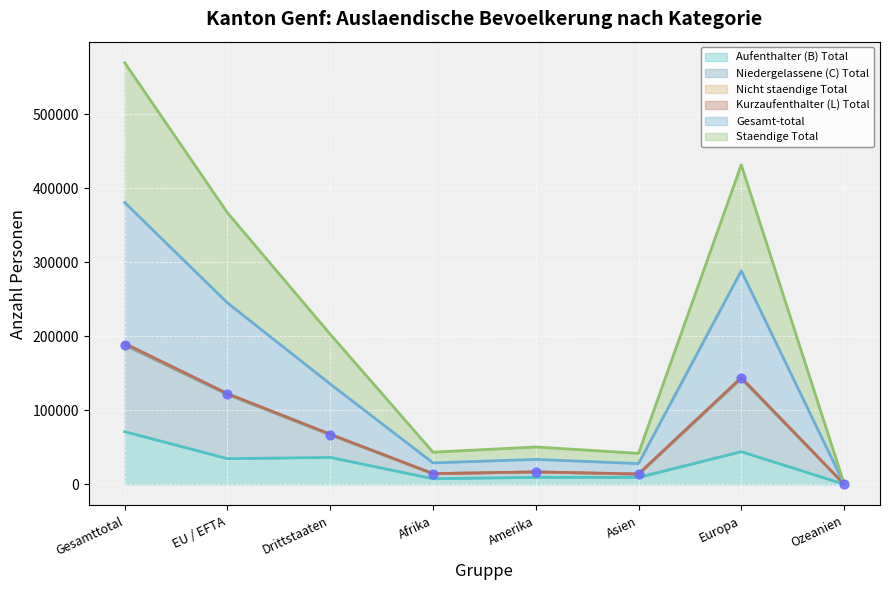

True or false: Aufenthalter (B) Total has a value of 36431 at Drittstaaten.

True